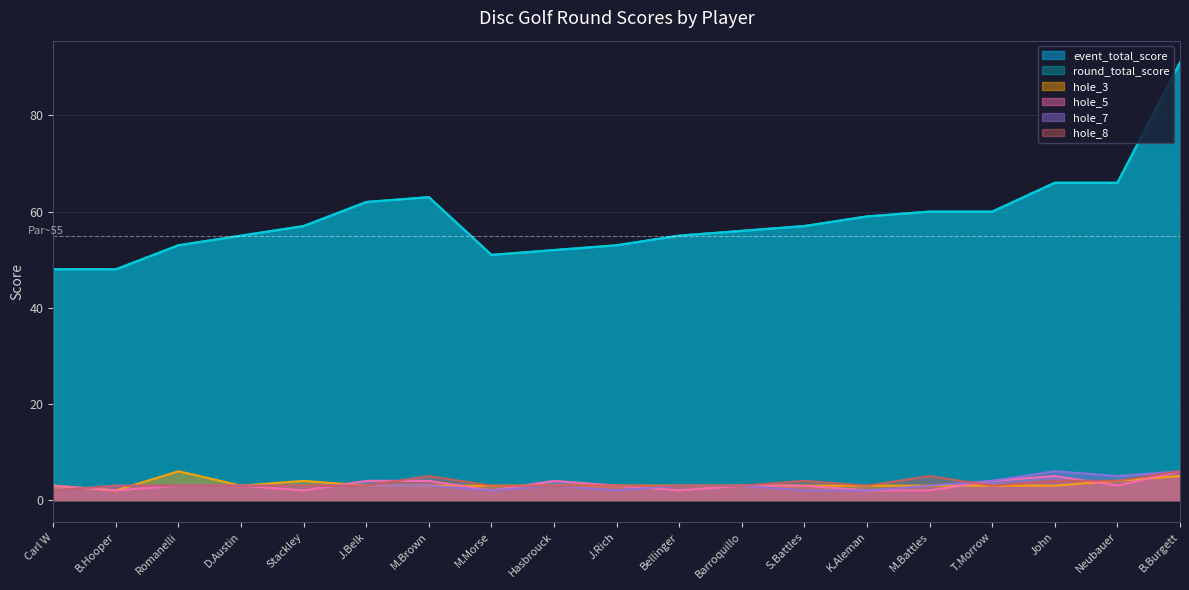

What is the approximate value of round_total_score at B.Hooper, to the nearest 5?

50